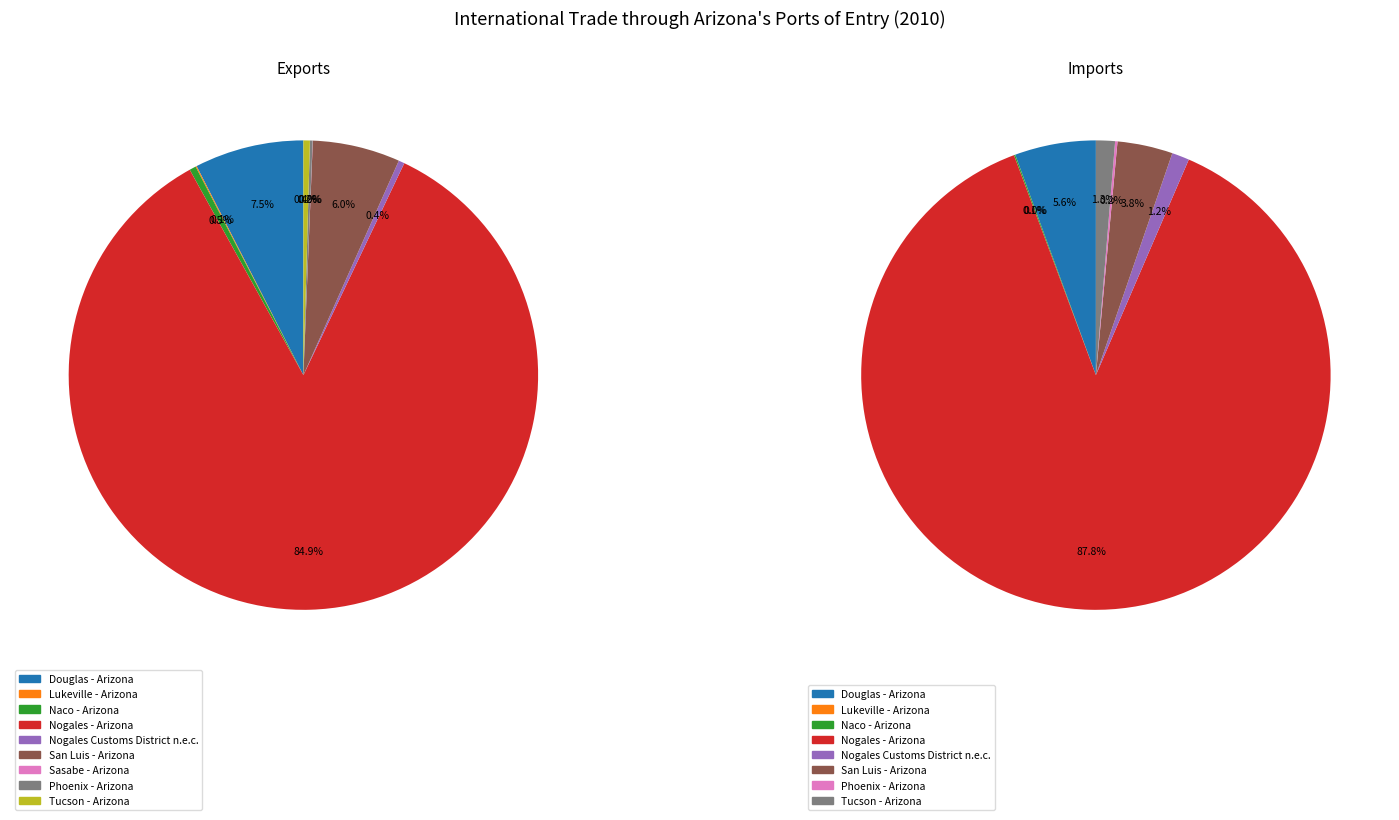

What portion of the pie excludes Douglas - Arizona?

92.5%